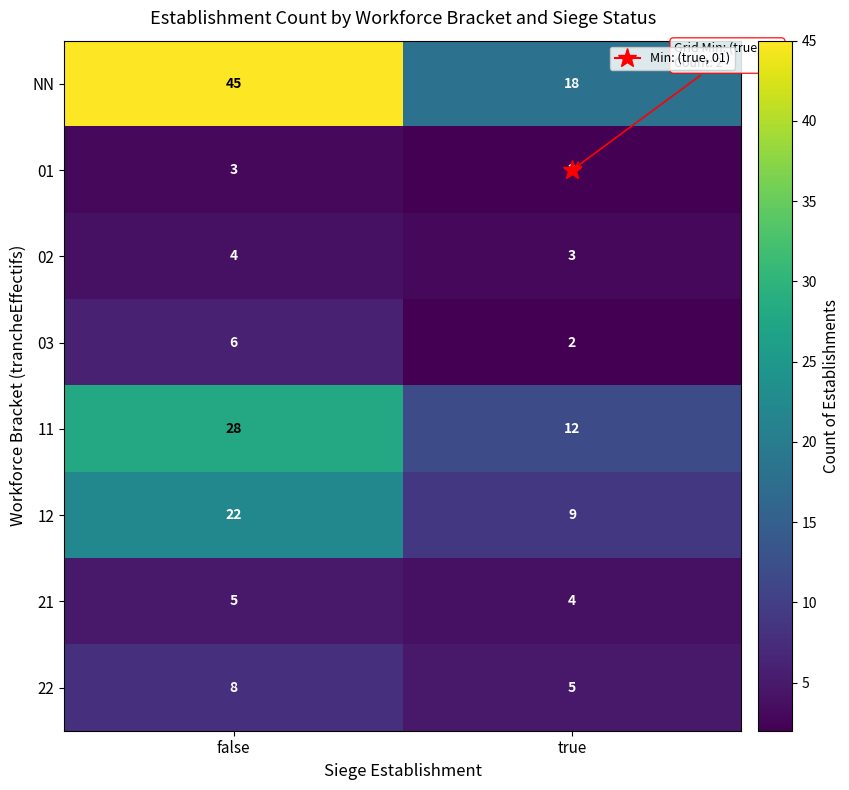

Which category has the lowest value in the 01 series?

true